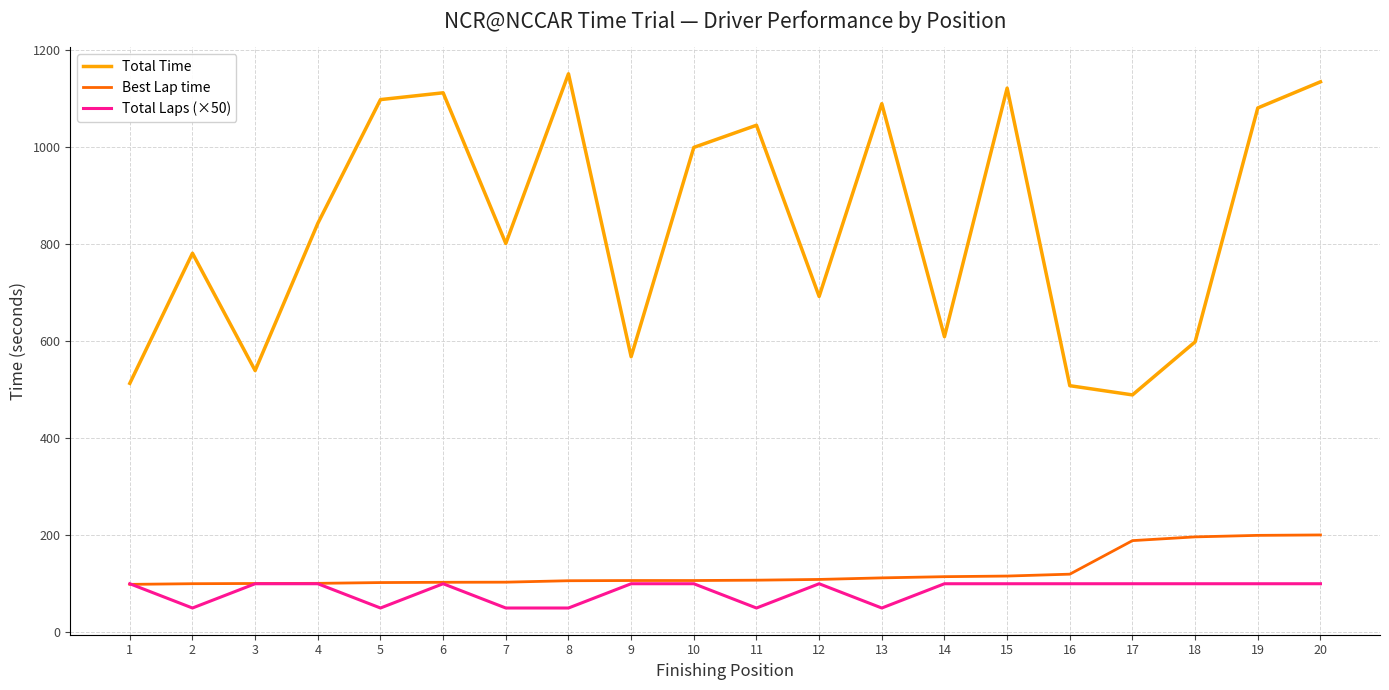

True or false: Best Lap time and Total Time cross at least once.

False